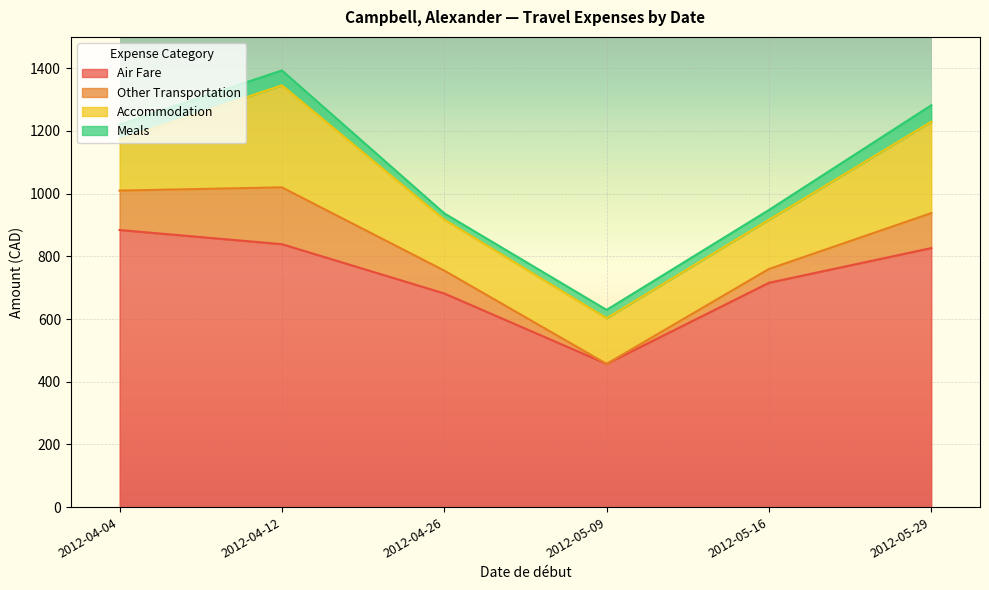

Which series has the widest spread of values?

Air Fare